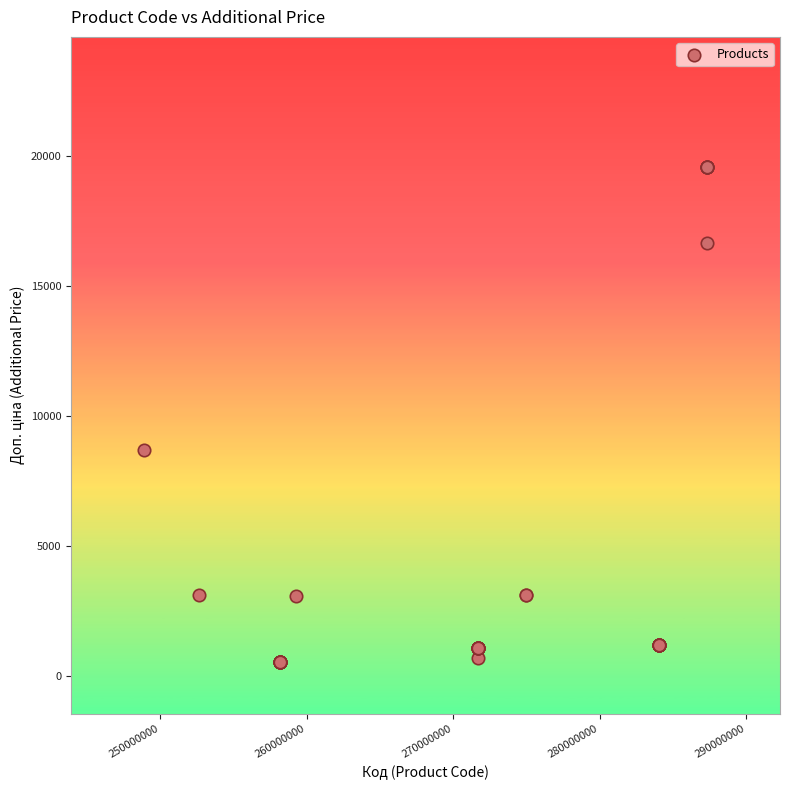

What Y value in the scatter plot is closest to 10057?

8679.5